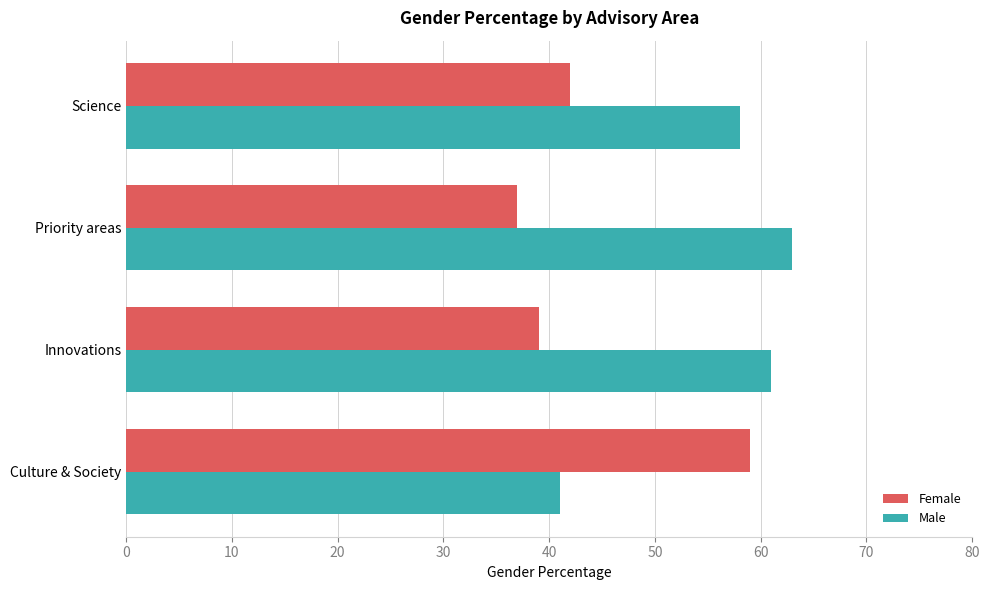

What is the difference between the maximum and second lowest values in the Female series?

20